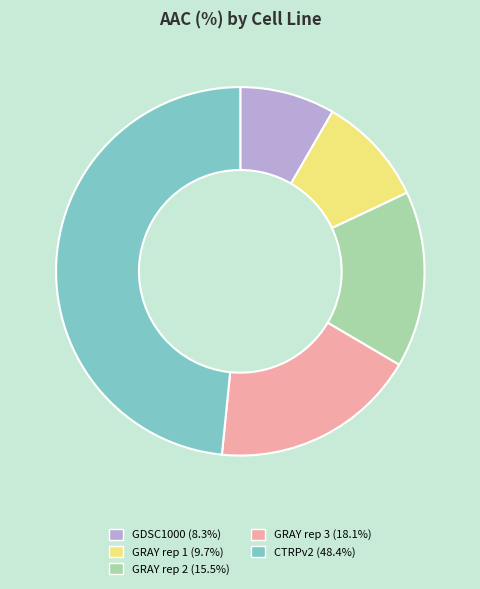

How many segments does this pie chart have?

5